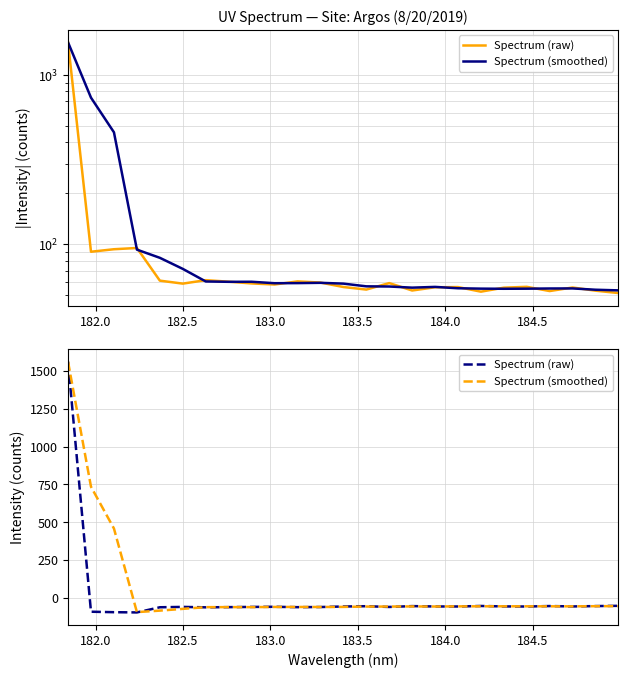

Which series has the widest spread of values?

Spectrum (raw)